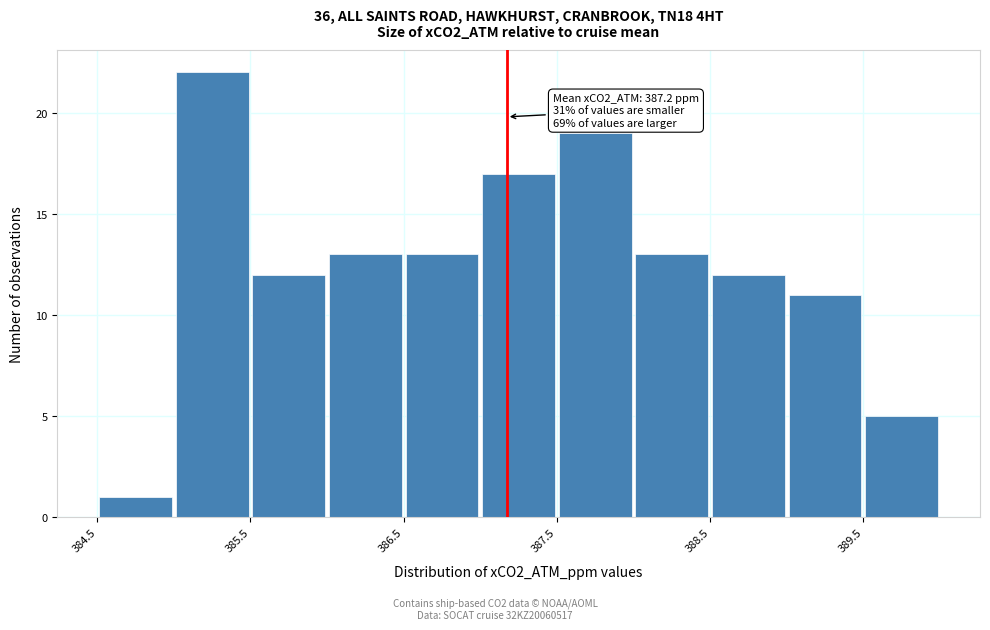

Which range on the x-axis has the tallest bar?

385.0 to 385.5